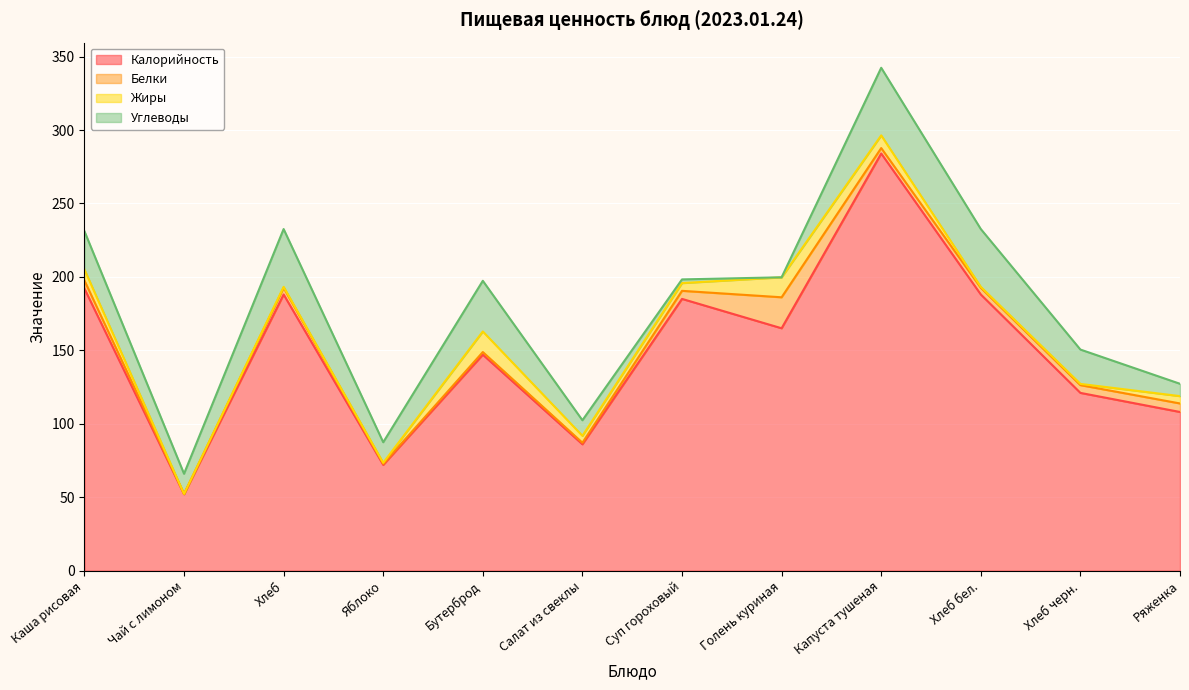

Is it true that Калорийность equals 211.8 at Бутерброд?

False